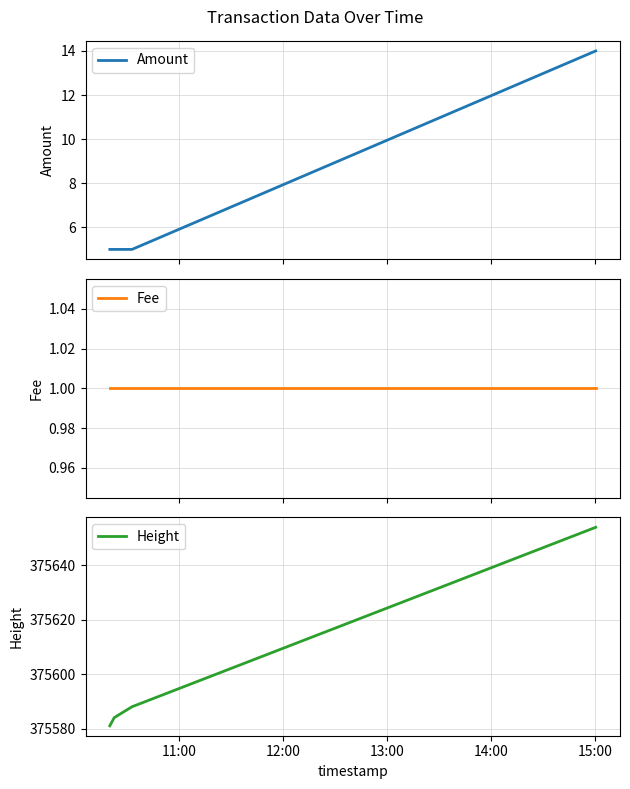

True or false: Amount has more than 1 points higher than both neighbors.

False